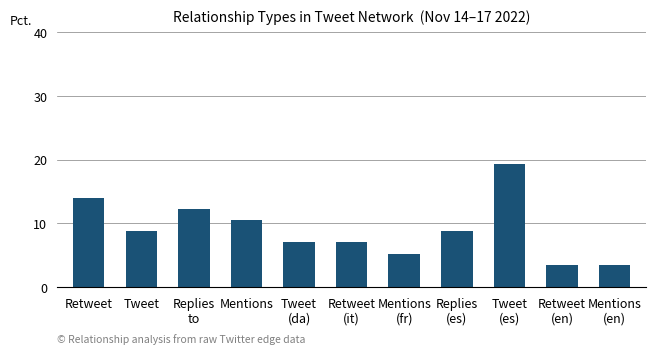

Reading left to right, list all the values displayed in this chart.

Retweet=14.0	Tweet=8.8	Replies
to=12.3	Mentions=10.5	Tweet
(da)=7.0	Retweet
(it)=7.0	Mentions
(fr)=5.3	Replies
(es)=8.8	Tweet
(es)=19.3	Retweet
(en)=3.5	Mentions
(en)=3.5